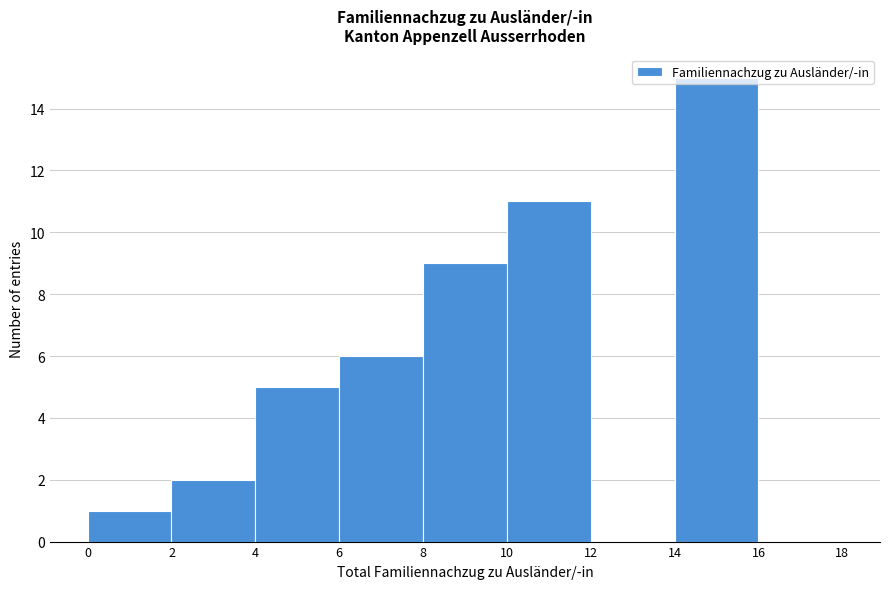

Reading left to right, list every bar in this chart as the range it spans on the x-axis followed by its height. The values are not printed on the chart, so give them approximately, as read against the axis.

0 to 2: 1
2 to 4: 2
4 to 6: 5
6 to 8: 6
8 to 10: 9
10 to 12: 11
12 to 14: 0
14 to 16: 15
16 to 18: 0